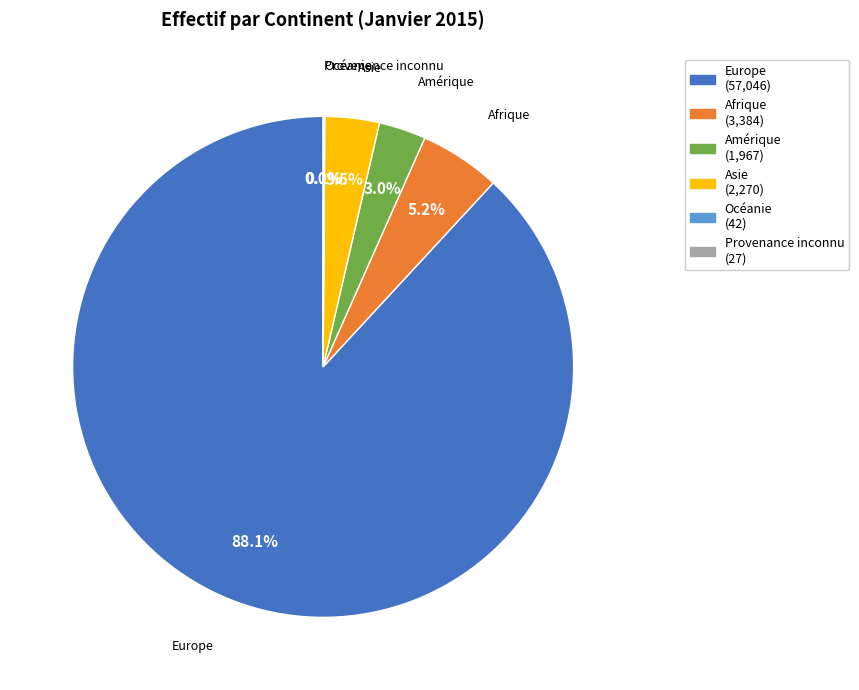

What percentage is the Europe slice, to the nearest percent?

88%